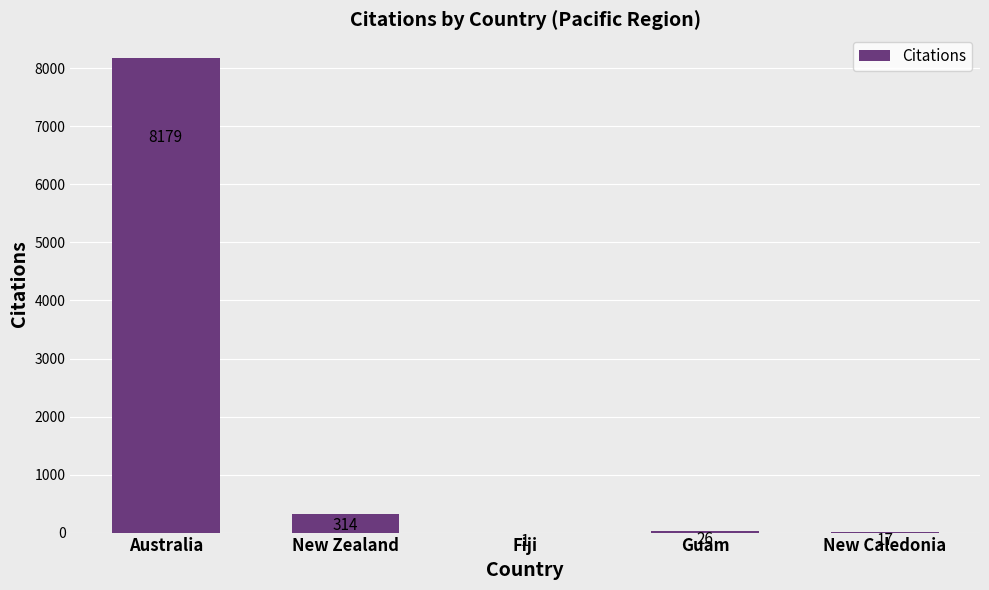

Reading right to left, extract all data points from this chart.

New Caledonia=17	Guam=26	Fiji=1	New Zealand=314	Australia=8179